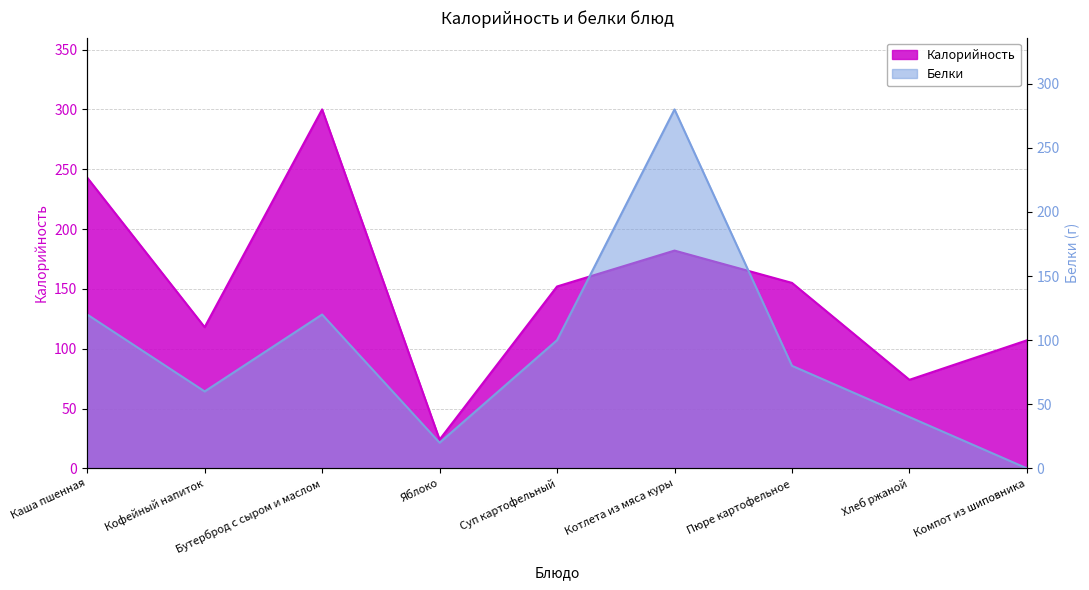

What position from the right is Пюре картофельное?

3